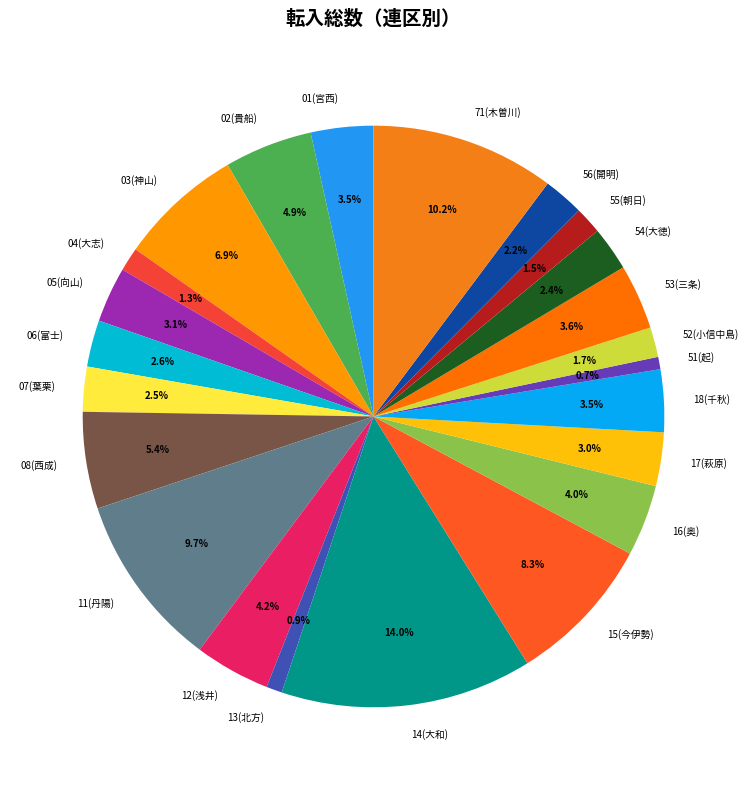

Count the number of slices in the pie.

23